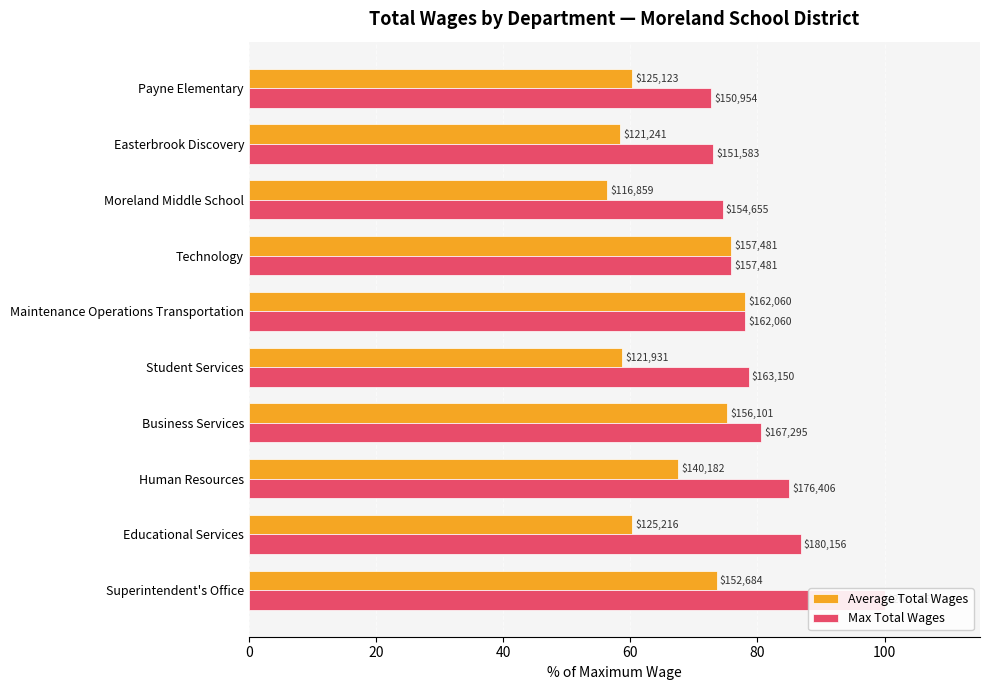

How many data points in Average Total Wages are less than 67?

5